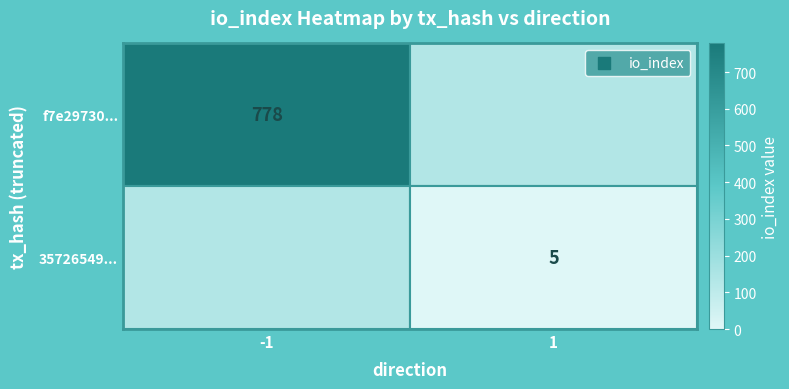

The value of f7e29730... at -1 is 778. True or false?

True